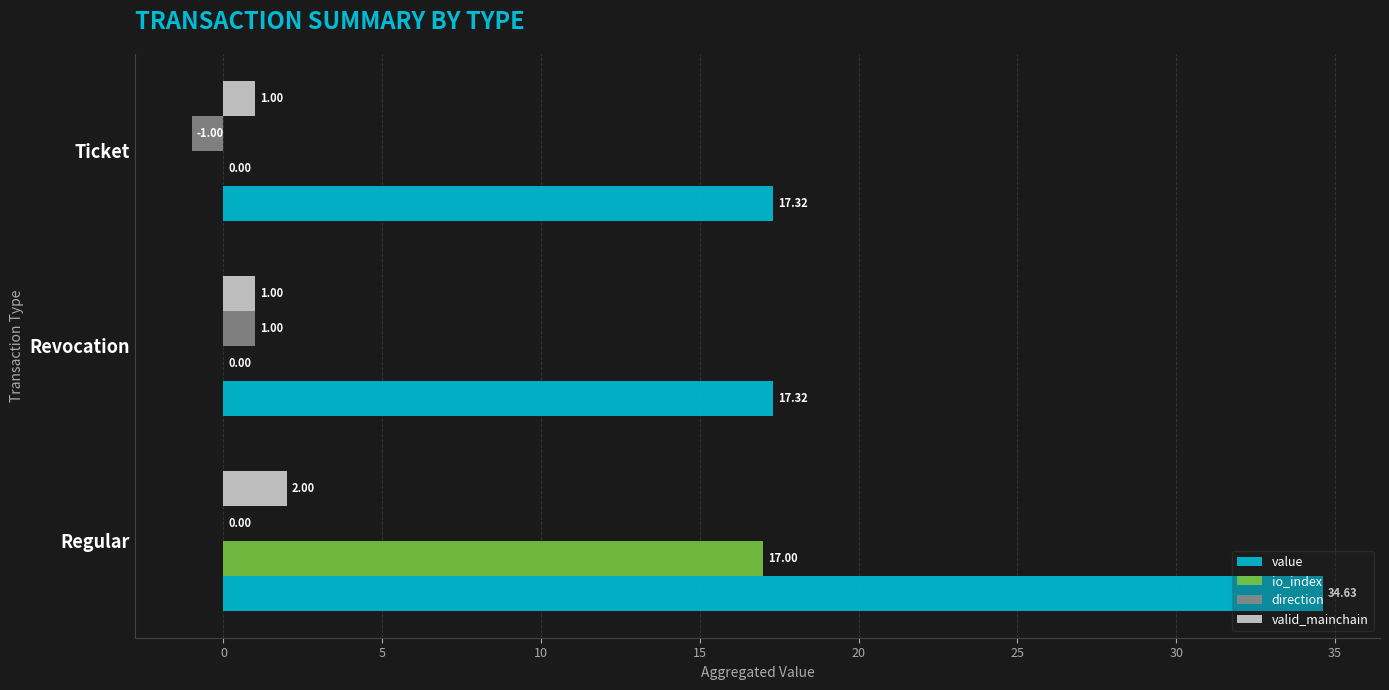

Between Regular and Revocation, which series saw the biggest shift?

value